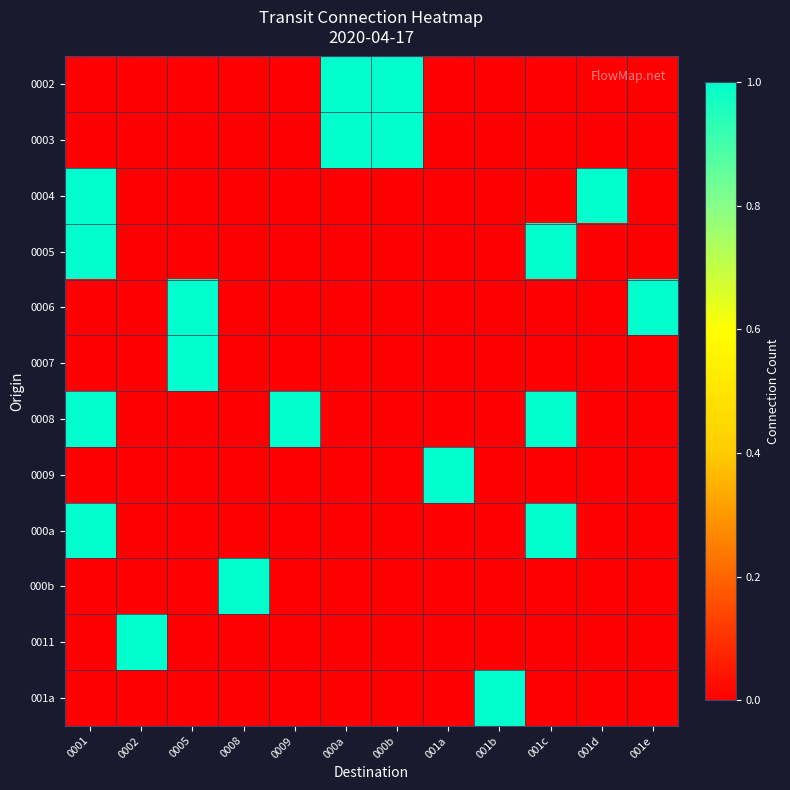

Between 001a and 0001, which is larger?

001a